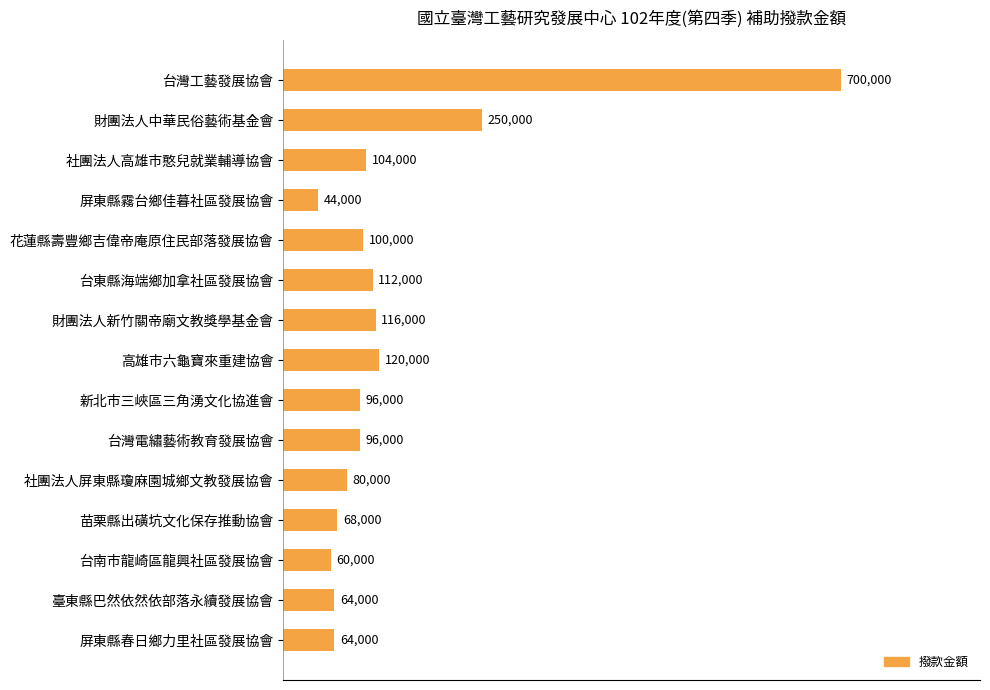

How many bars are there in total?

15